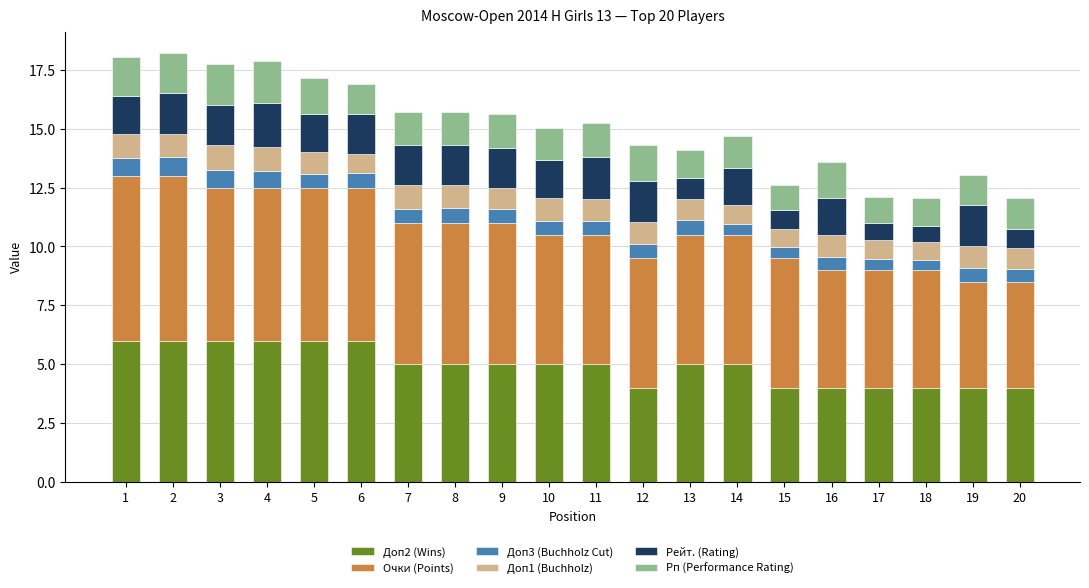

What is the sum of all Доп2 (Wins) values?

99.0